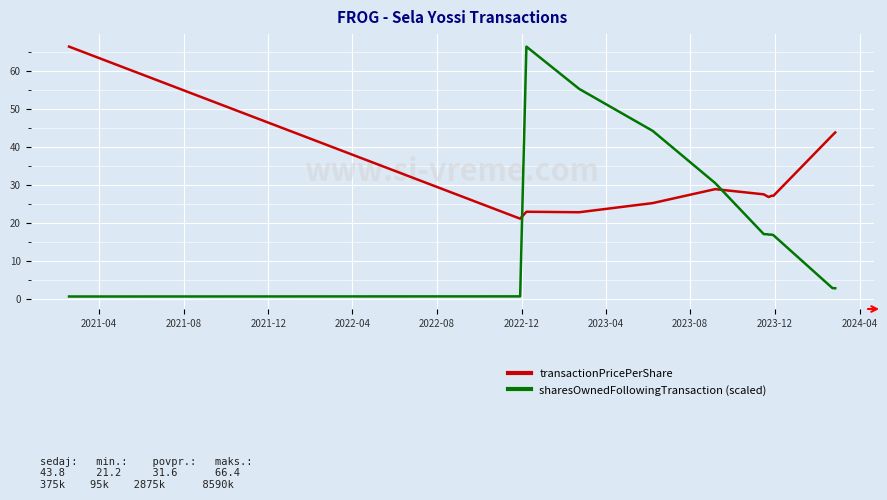

How many times do transactionPricePerShare and sharesOwnedFollowingTransaction (scaled) cross each other?

2